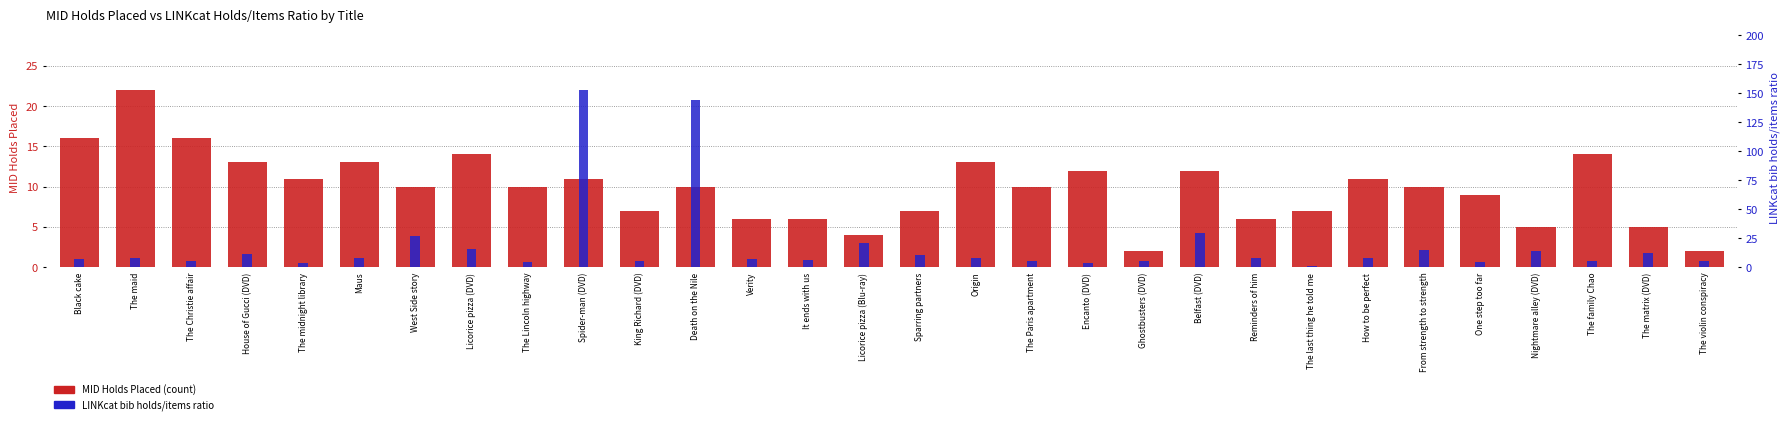

What is the label of the 12th bar from the left?

Death on the Nile